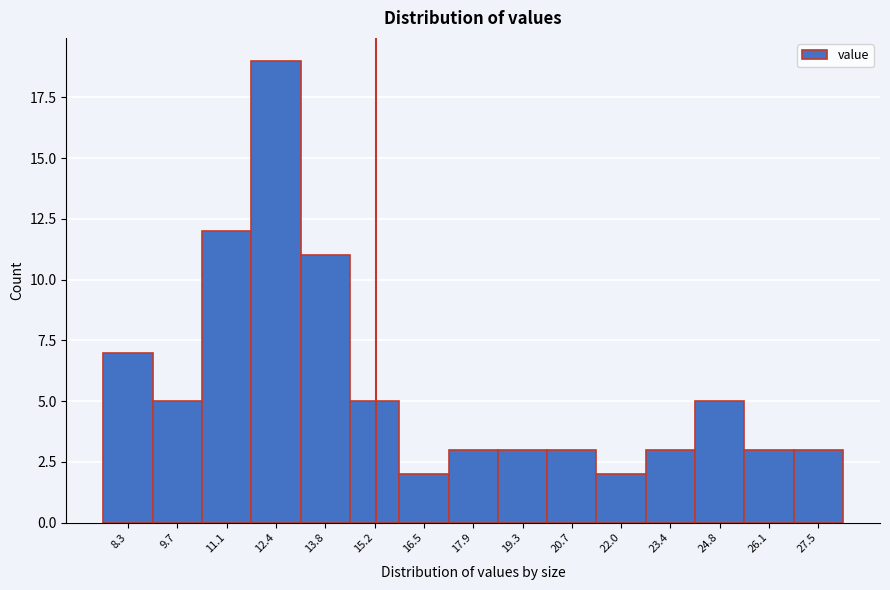

Reading right to left, what are all the values shown in this chart?

3	3	5	3	2	3	3	3	2	5	11	19	12	5	7